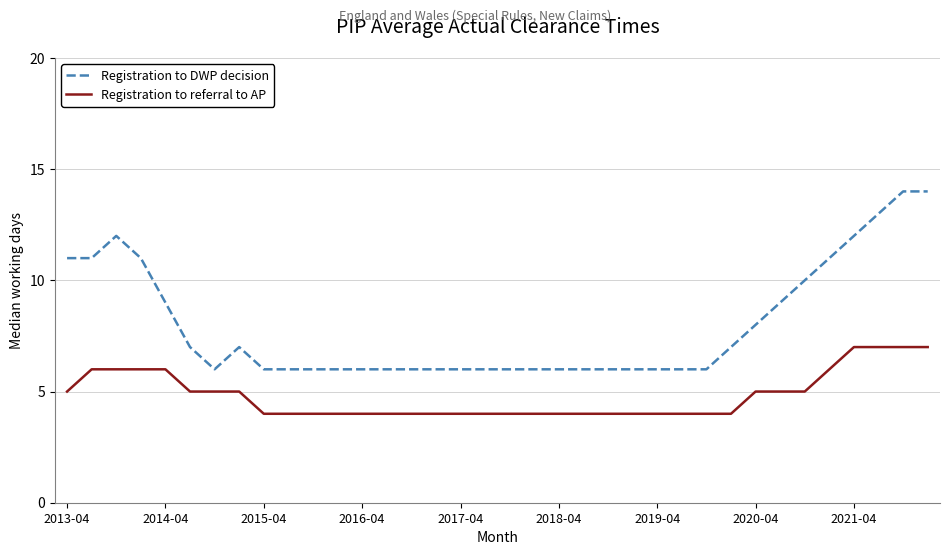

Rank the series by their maximum value, from highest to lowest.

Registration to DWP decision, Registration to referral to AP